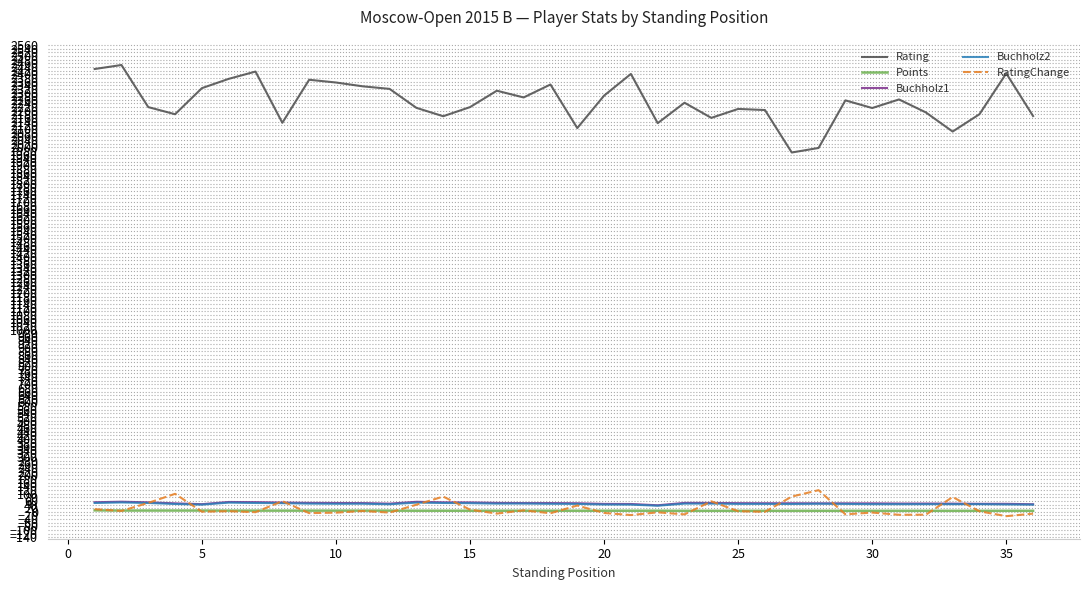

What is the greatest value displayed?

2451.0